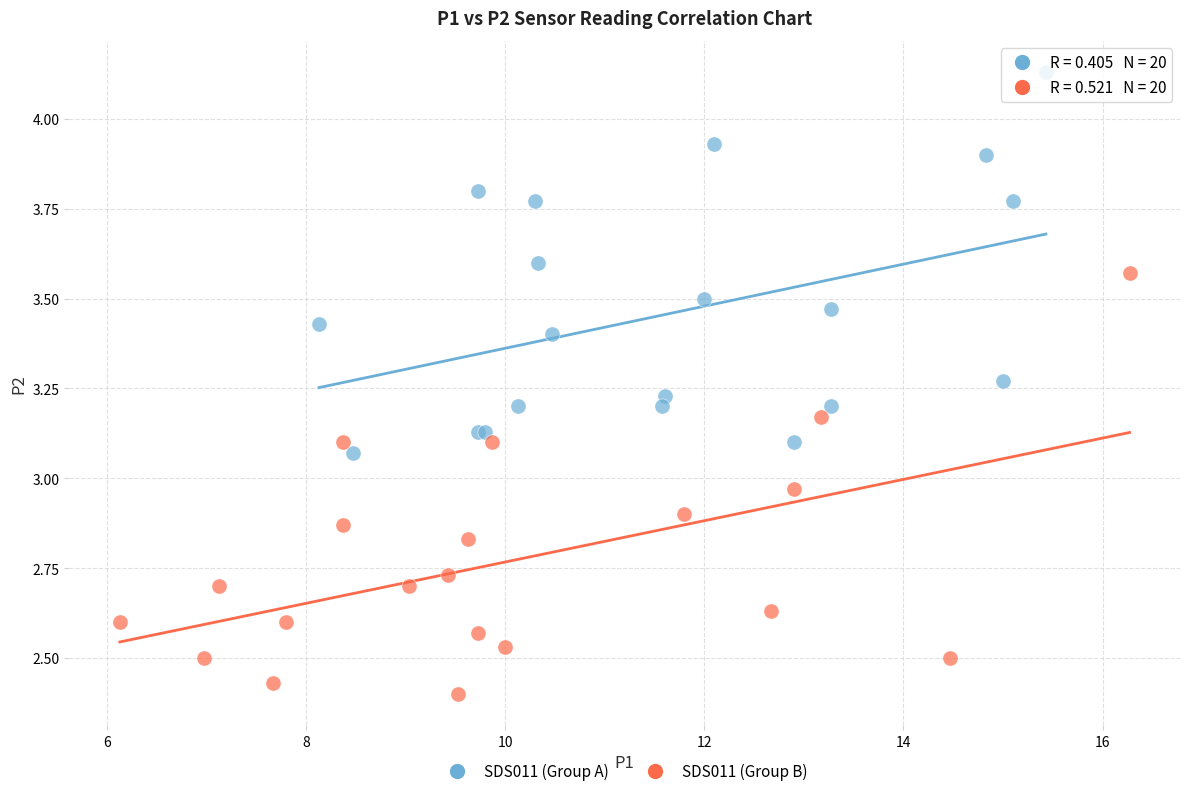

Which series has the widest spread of Y values?

SDS011 (Group B)